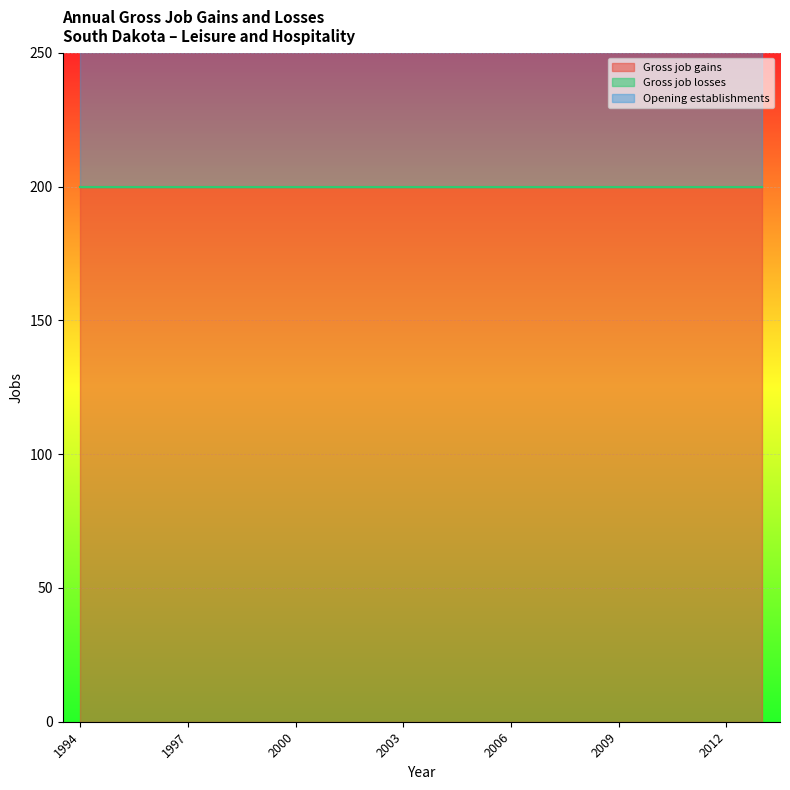

How many categories are shown in the chart?

20